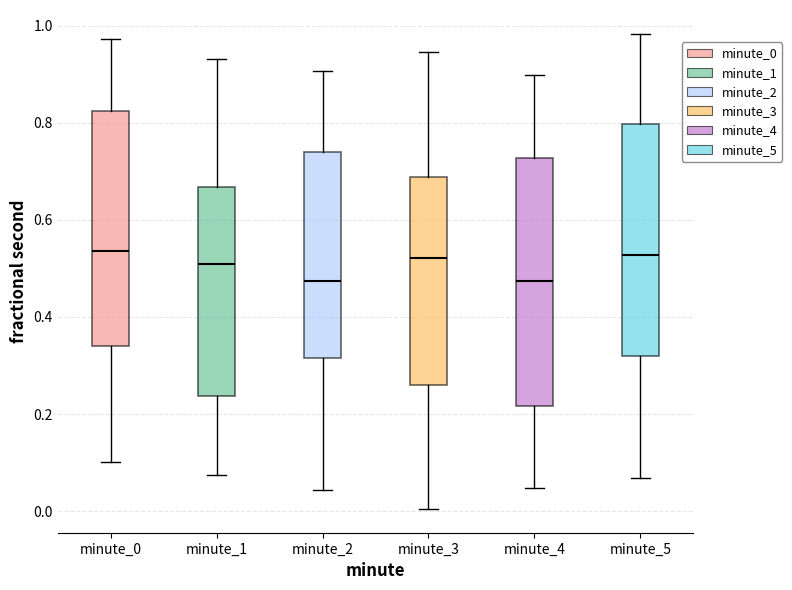

Which box is the tallest, from its lower edge to its upper edge?

minute_4